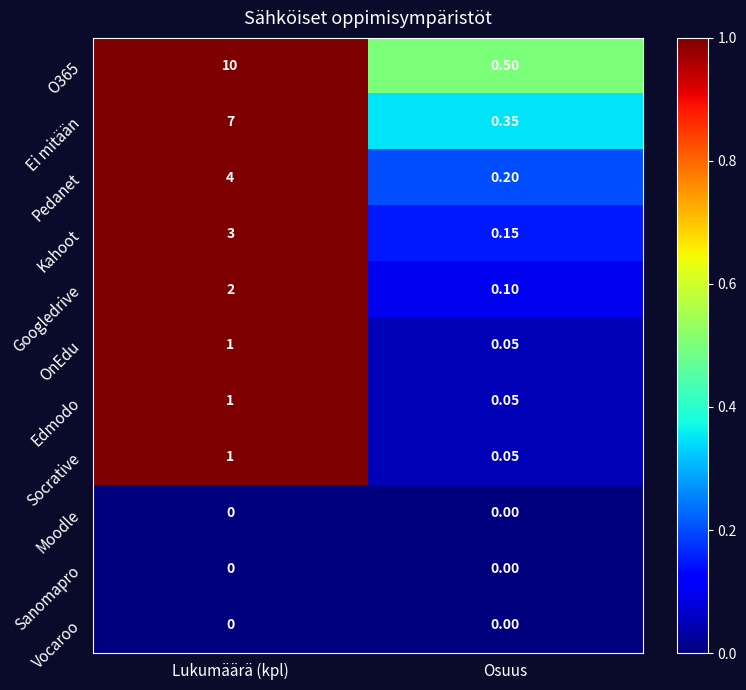

Is the value of Googledrive at Lukumäärä (kpl) greater than the value of Pedanet at Osuus?

Yes